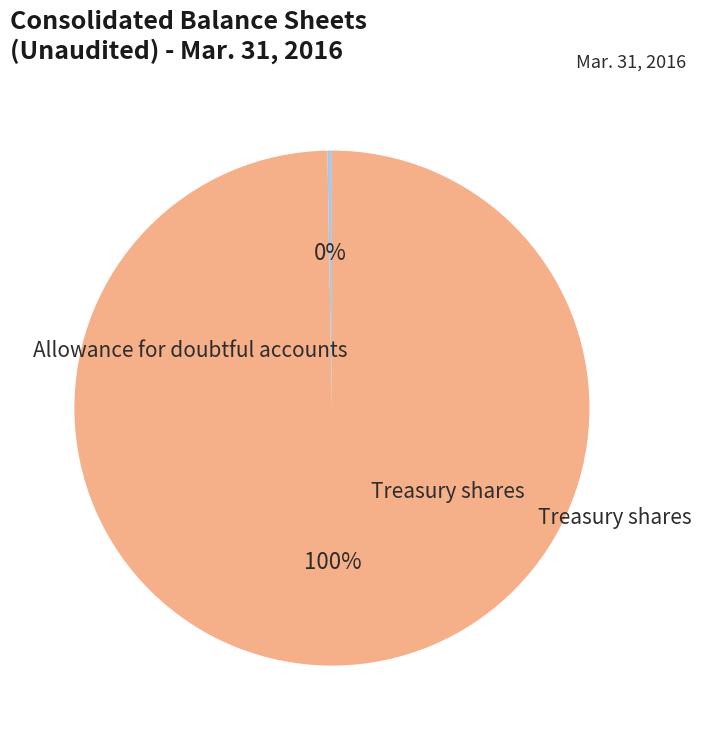

What is the change in value from Allowance for doubtful accounts to Treasury shares?

+14206